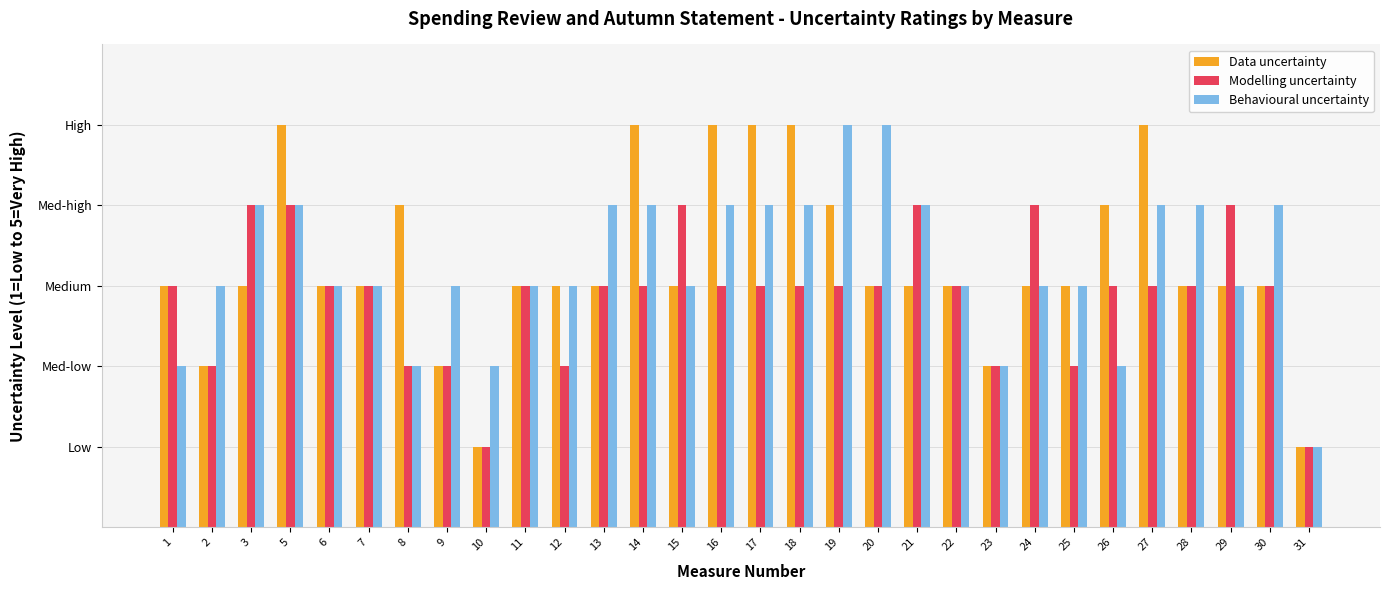

Rank the series by their maximum value, from highest to lowest.

Data uncertainty, Behavioural uncertainty, Modelling uncertainty